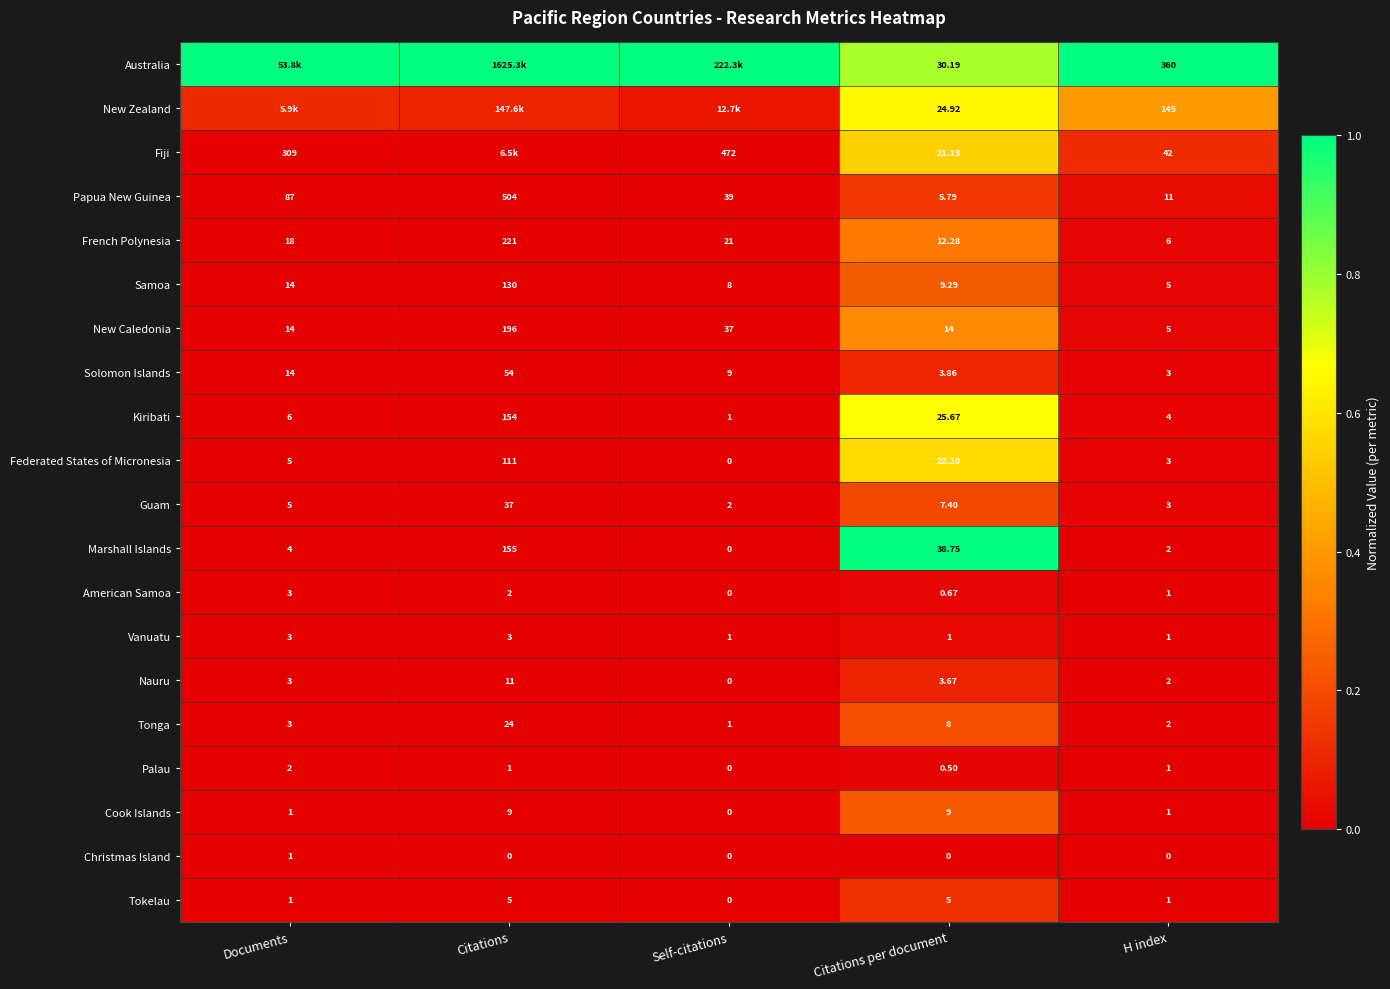

At which label does Cook Islands reach its minimum?

Self-citations